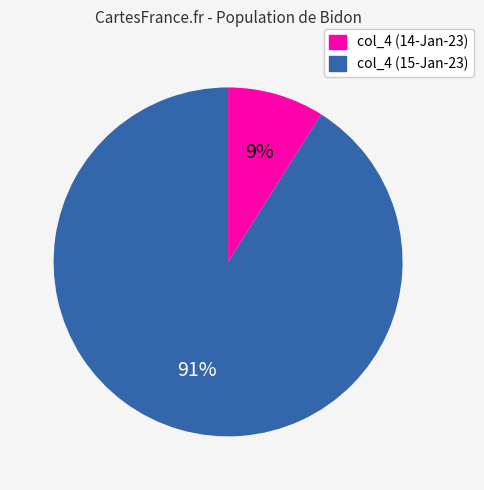

To the nearest percent, what is the difference between the largest and smallest slice percentages?

82%